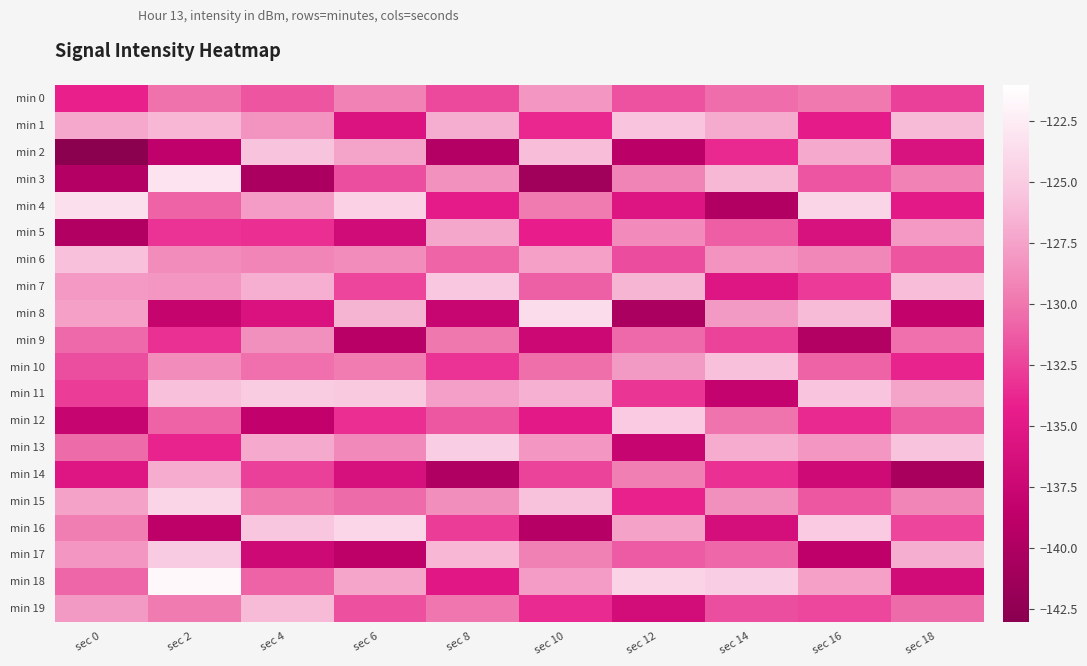

Reading right to left, extract all data points from this chart.

min 0: sec 18=-132.6	sec 16=-129.8	sec 14=-130.4	sec 12=-131.7	sec 10=-128.2	sec 8=-132.1	sec 6=-129.3	sec 4=-131.5	sec 2=-130.1	sec 0=-134.1
min 1: sec 18=-126.1	sec 16=-134.5	sec 14=-127.0	sec 12=-125.5	sec 10=-133.8	sec 8=-126.8	sec 6=-135.7	sec 4=-128.3	sec 2=-126.3	sec 0=-127.2
min 2: sec 18=-135.9	sec 16=-127.1	sec 14=-133.7	sec 12=-138.9	sec 10=-125.9	sec 8=-139.5	sec 6=-127.4	sec 4=-125.6	sec 2=-138.4	sec 0=-142.9
min 3: sec 18=-129.3	sec 16=-131.6	sec 14=-126.2	sec 12=-129.2	sec 10=-141.1	sec 8=-128.4	sec 6=-131.9	sec 4=-140.2	sec 2=-123.2	sec 0=-139.5
min 4: sec 18=-134.8	sec 16=-124.3	sec 14=-139.8	sec 12=-135.5	sec 10=-129.7	sec 8=-134.6	sec 6=-124.6	sec 4=-127.8	sec 2=-130.9	sec 0=-123.4
min 5: sec 18=-128.0	sec 16=-136.1	sec 14=-131.1	sec 12=-128.8	sec 10=-134.3	sec 8=-127.2	sec 6=-136.8	sec 4=-133.4	sec 2=-133.1	sec 0=-139.7
min 6: sec 18=-131.5	sec 16=-129.0	sec 14=-128.3	sec 12=-132.0	sec 10=-127.6	sec 8=-130.8	sec 6=-128.7	sec 4=-129.1	sec 2=-128.7	sec 0=-125.7
min 7: sec 18=-125.9	sec 16=-132.8	sec 14=-135.3	sec 12=-126.4	sec 10=-131.0	sec 8=-125.3	sec 6=-132.3	sec 4=-126.7	sec 2=-128.2	sec 0=-128.0
min 8: sec 18=-138.2	sec 16=-126.0	sec 14=-127.9	sec 12=-140.3	sec 10=-123.7	sec 8=-137.6	sec 6=-126.5	sec 4=-135.8	sec 2=-137.9	sec 0=-127.6
min 9: sec 18=-130.2	sec 16=-139.6	sec 14=-132.5	sec 12=-130.6	sec 10=-137.4	sec 8=-129.9	sec 6=-139.1	sec 4=-128.5	sec 2=-133.3	sec 0=-130.5
min 10: sec 18=-133.9	sec 16=-130.9	sec 14=-125.8	sec 12=-127.9	sec 10=-130.3	sec 8=-133.2	sec 6=-129.6	sec 4=-130.2	sec 2=-128.7	sec 0=-131.8
min 11: sec 18=-127.4	sec 16=-125.5	sec 14=-138.1	sec 12=-133.1	sec 10=-126.6	sec 8=-127.7	sec 6=-125.2	sec 4=-124.9	sec 2=-125.8	sec 0=-132.7
min 12: sec 18=-131.1	sec 16=-133.7	sec 14=-130.1	sec 12=-125.1	sec 10=-134.9	sec 8=-131.4	sec 6=-133.4	sec 4=-138.3	sec 2=-131.0	sec 0=-137.8
min 13: sec 18=-125.6	sec 16=-128.2	sec 14=-126.9	sec 12=-137.8	sec 10=-128.1	sec 8=-124.8	sec 6=-128.9	sec 4=-127.1	sec 2=-133.9	sec 0=-130.5
min 14: sec 18=-140.5	sec 16=-137.0	sec 14=-133.3	sec 12=-129.5	sec 10=-132.4	sec 8=-139.9	sec 6=-136.2	sec 4=-132.6	sec 2=-126.9	sec 0=-135.3
min 15: sec 18=-129.1	sec 16=-131.4	sec 14=-128.5	sec 12=-134.0	sec 10=-125.7	sec 8=-128.6	sec 6=-130.5	sec 4=-129.8	sec 2=-124.3	sec 0=-127.5
min 16: sec 18=-132.3	sec 16=-125.1	sec 14=-136.4	sec 12=-127.5	sec 10=-139.3	sec 8=-132.7	sec 6=-124.1	sec 4=-125.4	sec 2=-138.7	sec 0=-129.5
min 17: sec 18=-126.8	sec 16=-138.5	sec 14=-130.7	sec 12=-131.3	sec 10=-129.4	sec 8=-126.3	sec 6=-138.7	sec 4=-137.2	sec 2=-125.0	sec 0=-128.1
min 18: sec 18=-136.7	sec 16=-127.6	sec 14=-124.7	sec 12=-124.4	sec 10=-127.8	sec 8=-135.1	sec 6=-127.3	sec 4=-130.9	sec 2=-121.6	sec 0=-130.8
min 19: sec 18=-130.5	sec 16=-132.2	sec 14=-131.9	sec 12=-136.6	sec 10=-133.6	sec 8=-130.0	sec 6=-131.8	sec 4=-126.1	sec 2=-129.7	sec 0=-127.9